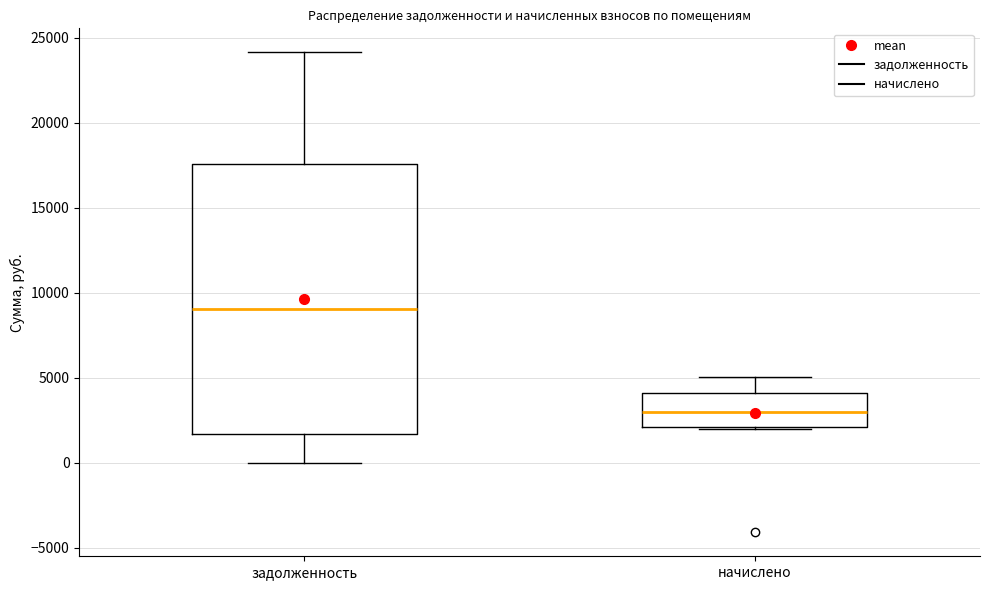

Where is the upper edge of the box for начислено on the y-axis? The values are not printed on the chart, so give them approximately, as read against the axis.

4000